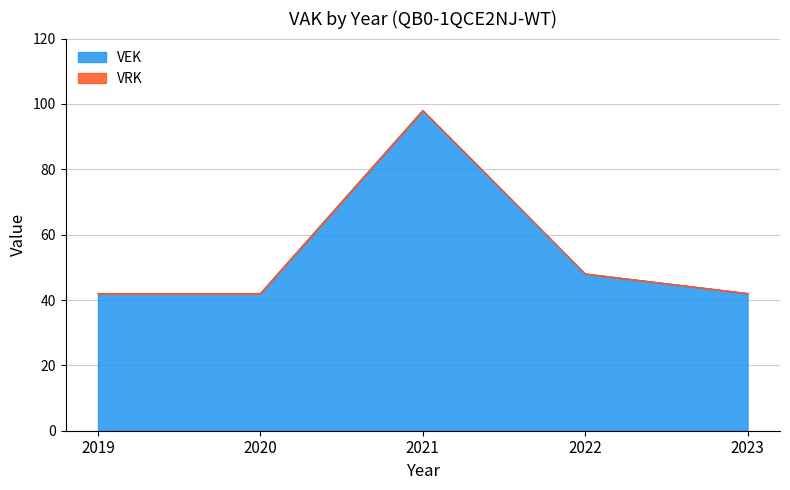

What is the sum of all values?

272